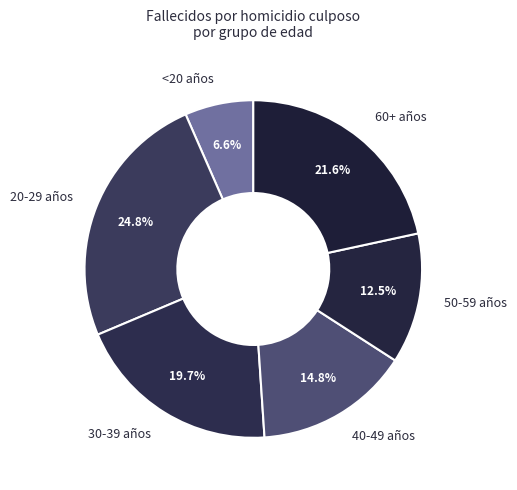

Is there any slice that represents more than half of the pie?

No